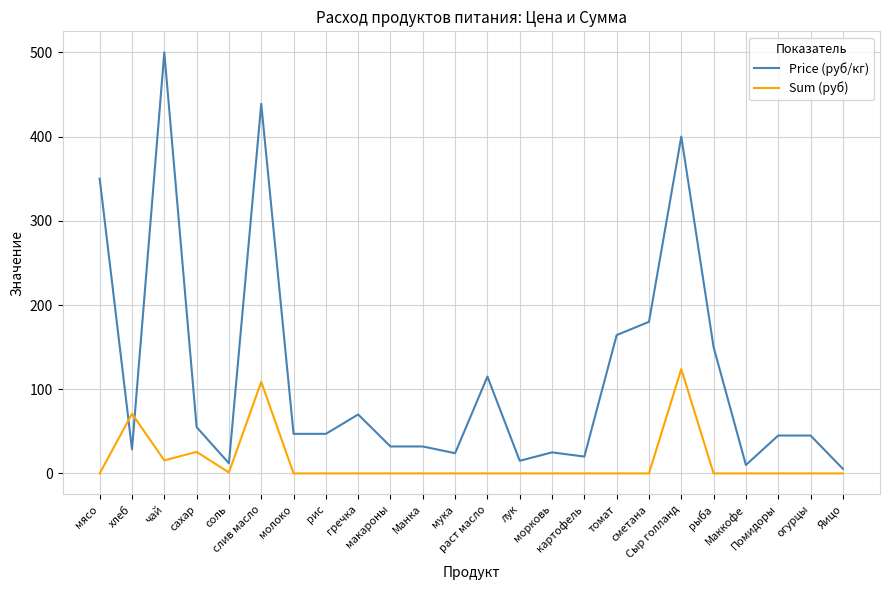

After their last crossing, which series has the higher values: Sum (руб) or Price (руб/кг)?

Price (руб/кг)